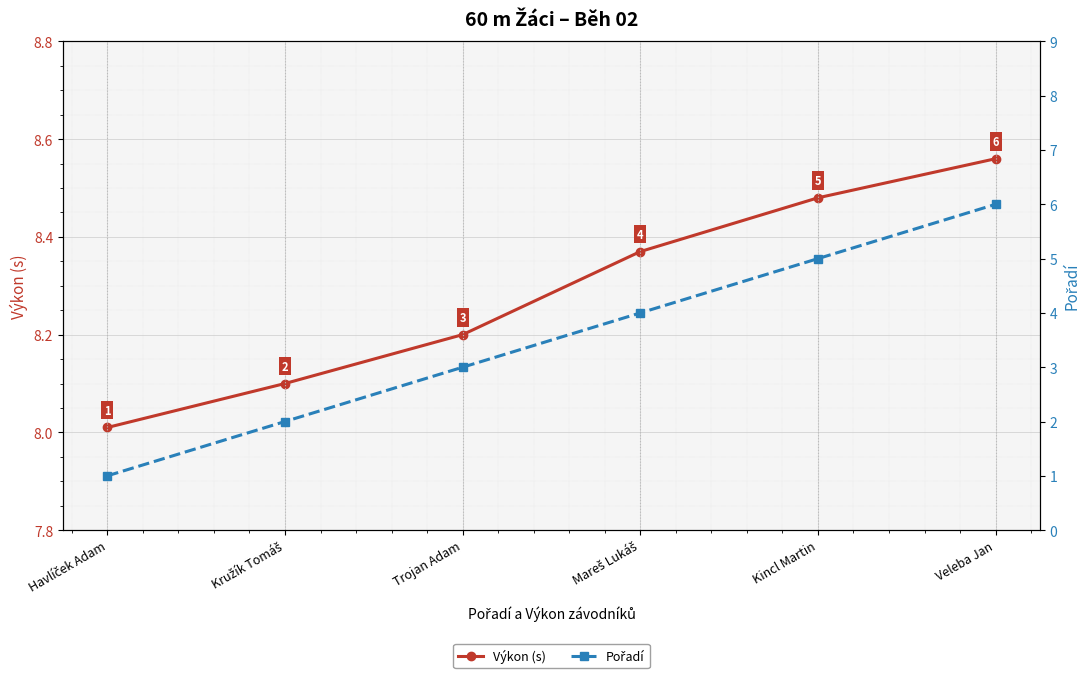

The Pořadí series shows 1.0 at Havlíček Adam. True or false?

True